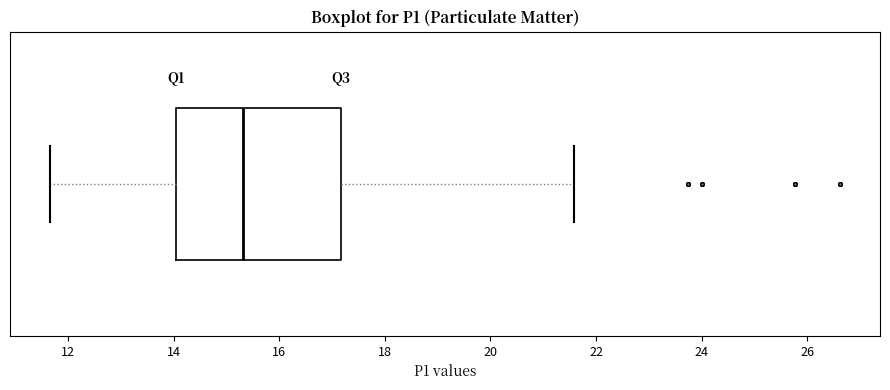

Read this box plot against the x-axis: the position of the median line, the range covered by the box, and the ends of both whiskers. The values are not printed on the chart, so give them approximately, as read against the axis.

median 15.4, box 14.0 to 17.2, whiskers 11.6 to 21.6